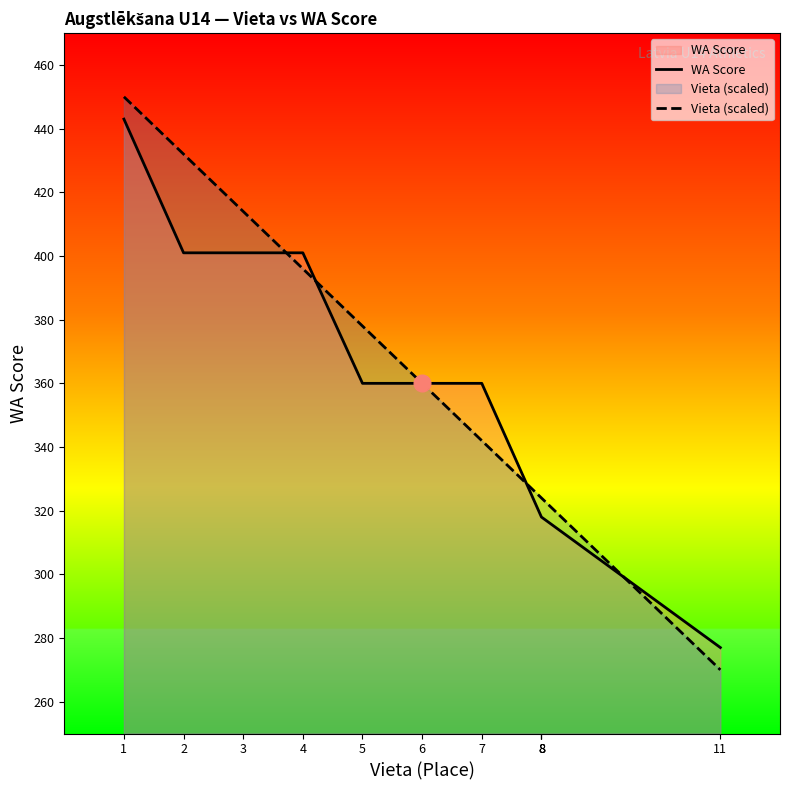

Is it true that WA Score equals 211 at 4?

False